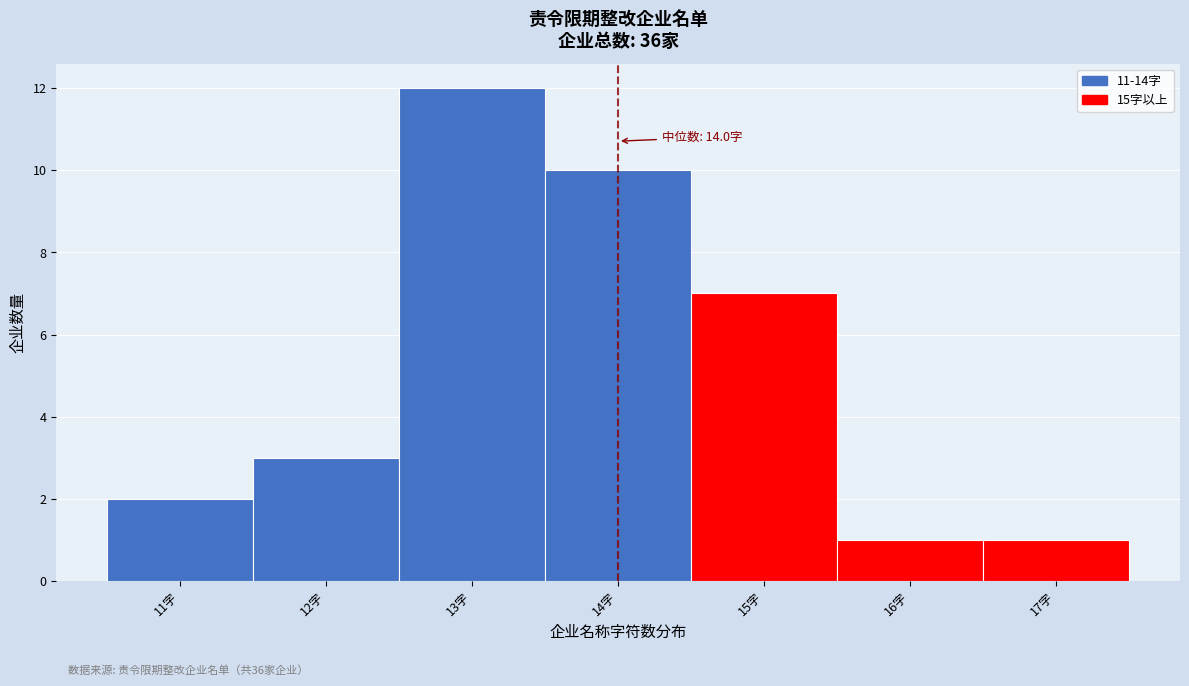

Which range on the x-axis has the tallest bar?

12.5 to 13.5